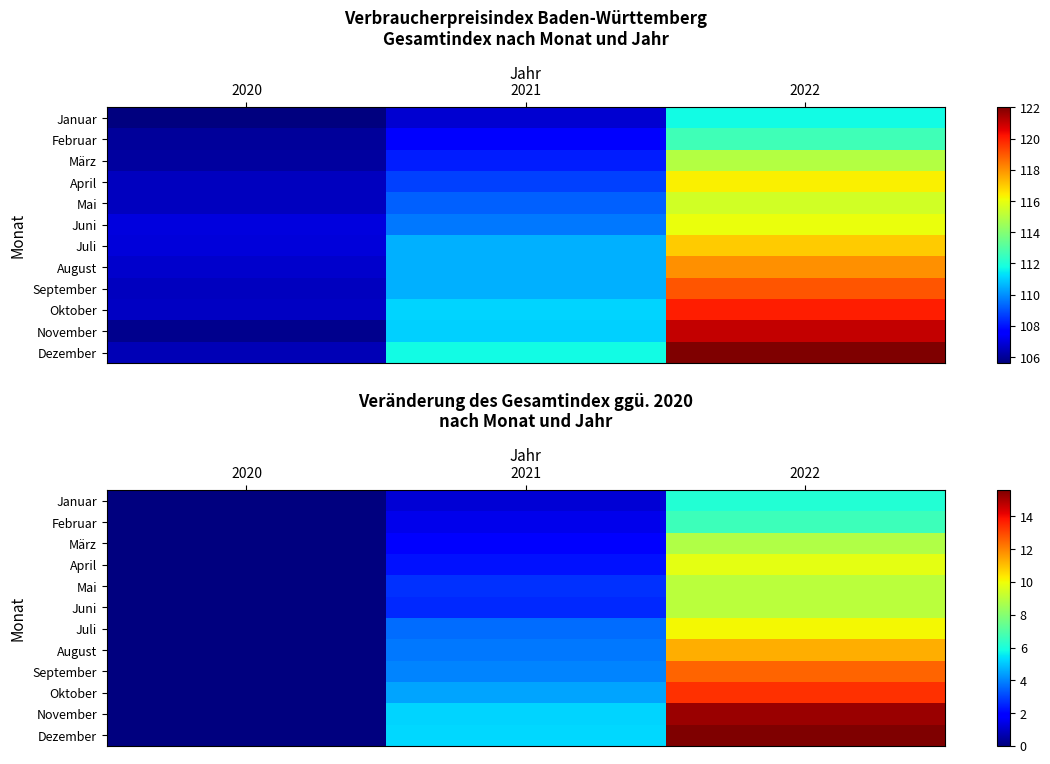

How many data points in Januar are above 1?

2